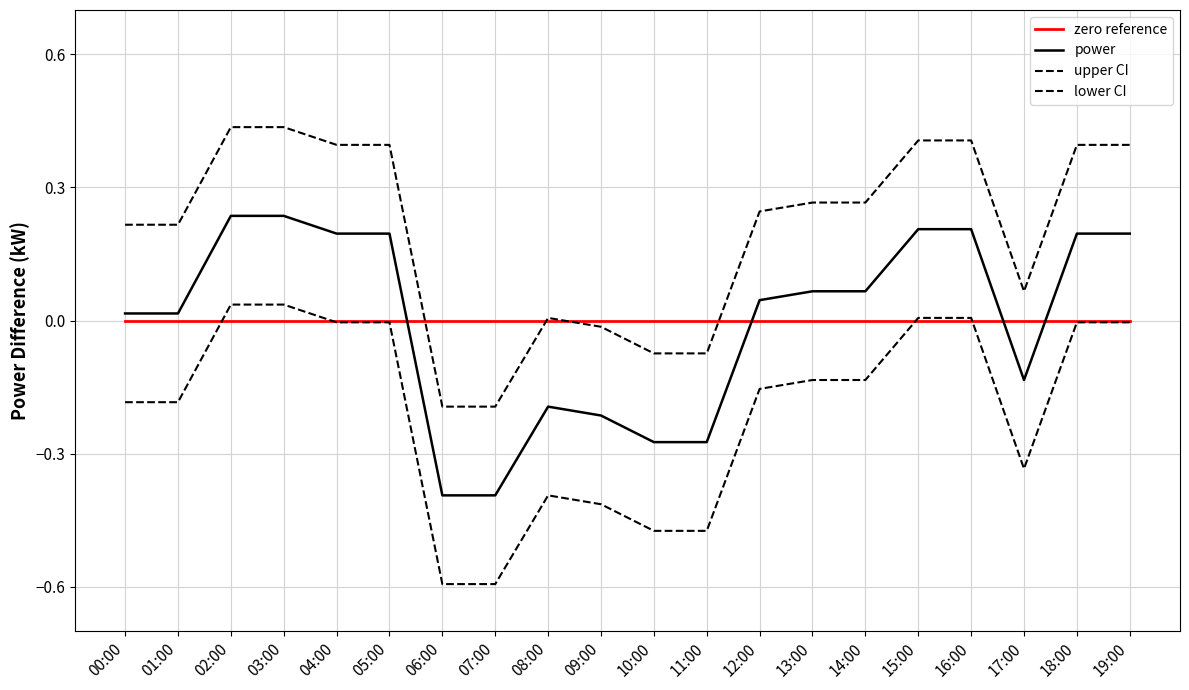

At which label is lower CI closest to 0?

04:00